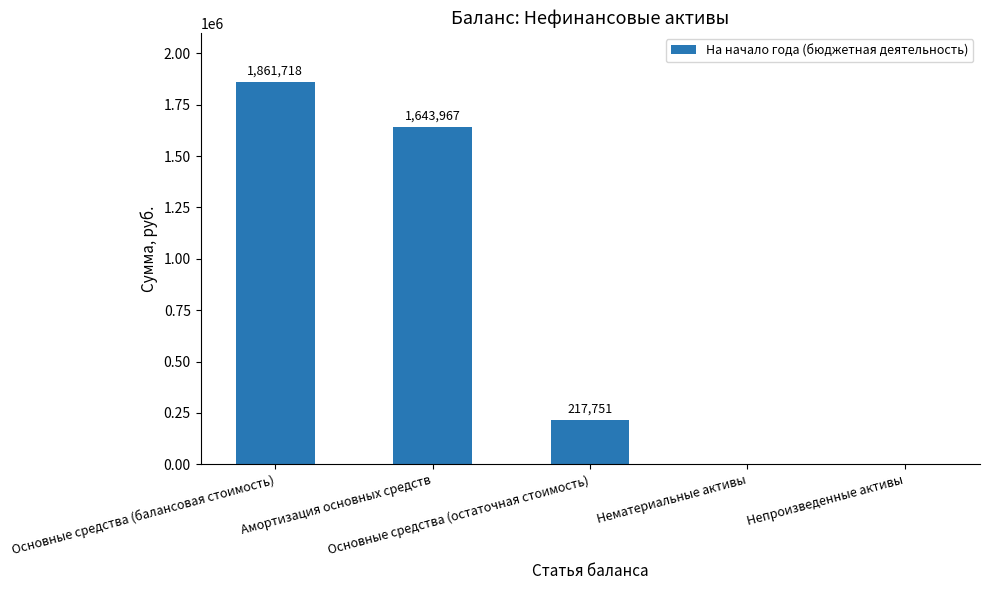

Are the bars grouped side by side (vs. stacked)?

No